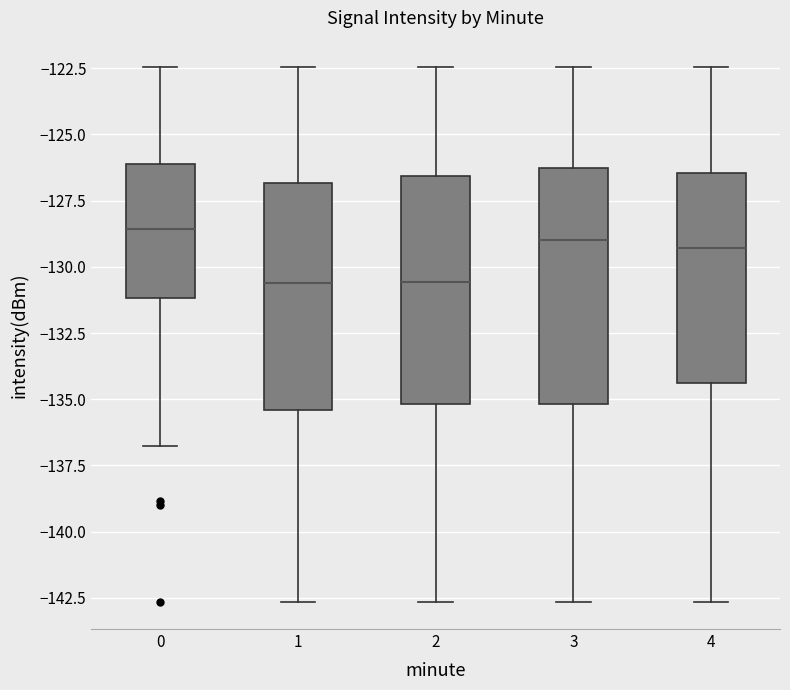

Reading left to right, read every box against the y-axis: the position of its median line, the range the box covers, and the ends of its whiskers. The values are not printed on the chart, so give them approximately, as read against the axis.

0: median -128.5, box -131.0 to -126.0, whiskers -137.0 to -122.5
1: median -130.5, box -135.5 to -127.0, whiskers -142.5 to -122.5
2: median -130.5, box -135.0 to -126.5, whiskers -142.5 to -122.5
3: median -129.0, box -135.0 to -126.5, whiskers -142.5 to -122.5
4: median -129.5, box -134.5 to -126.5, whiskers -142.5 to -122.5